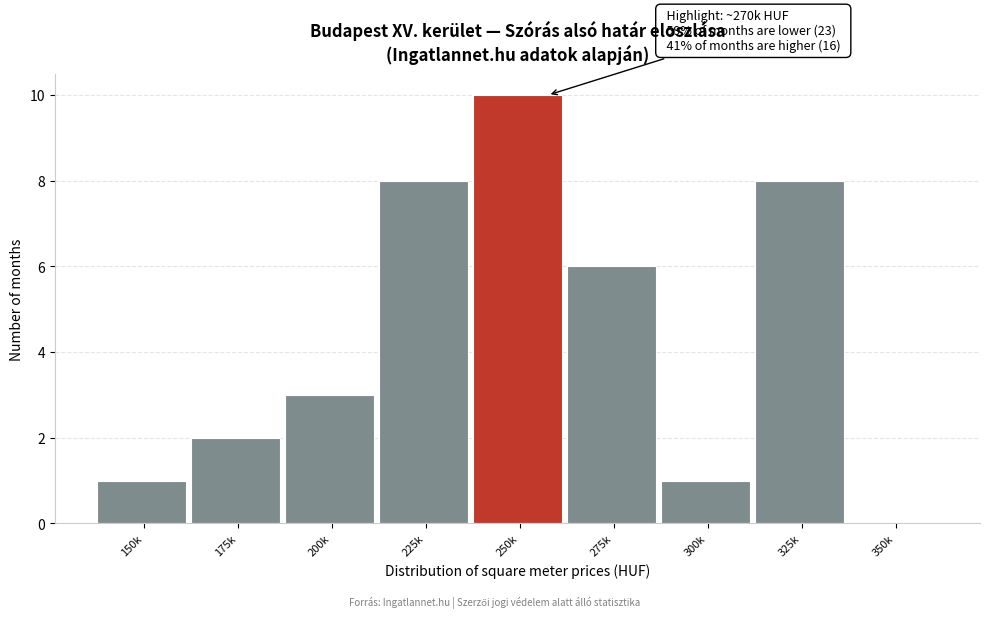

Reading left to right, extract all data points from this chart.

150k=1	175k=2	200k=3	225k=8	250k=10	275k=6	300k=1	325k=8	350k=0